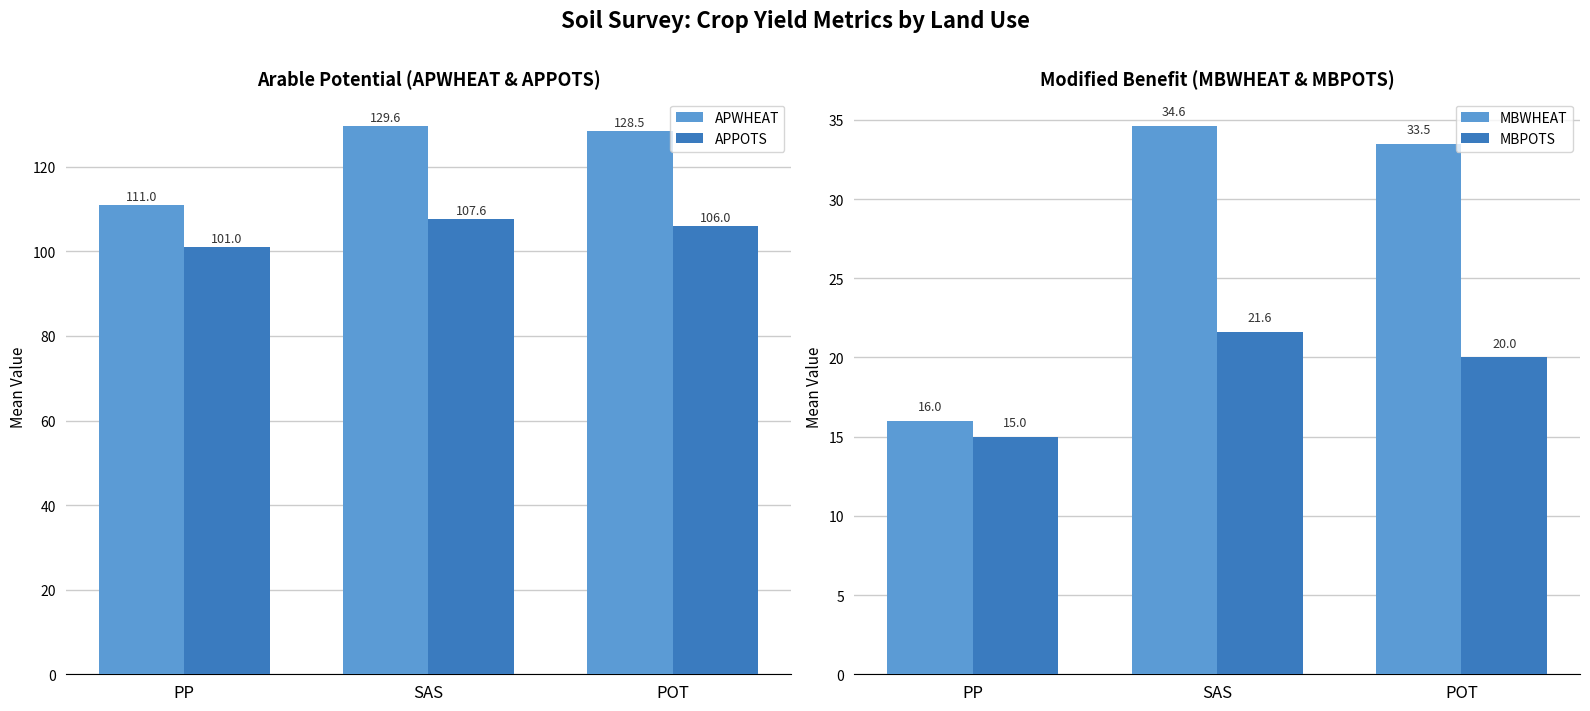

Reading left to right, extract all data points from this chart.

APWHEAT: 111.0	129.6	128.5
APPOTS: 101.0	107.6	106.0
MBWHEAT: 16.0	34.6	33.5
MBPOTS: 15.0	21.6	20.0